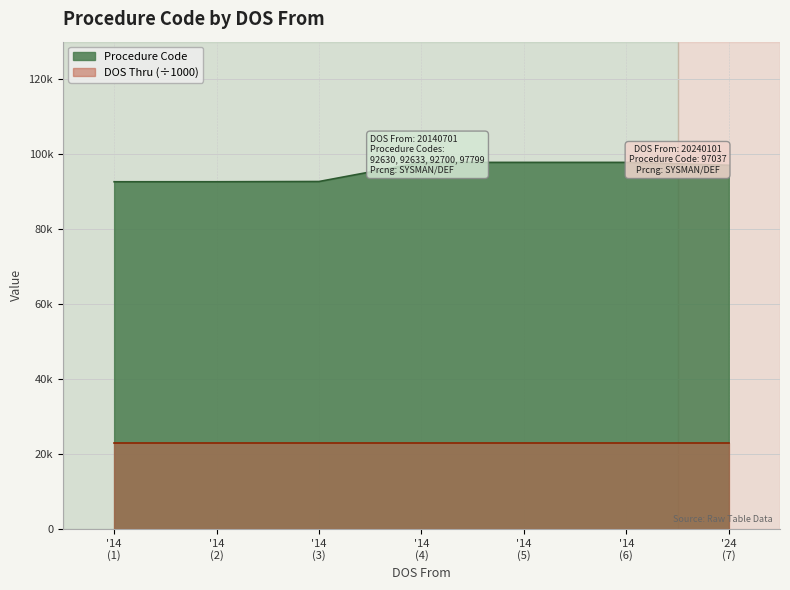

Does the chart have visible grid lines?

Yes